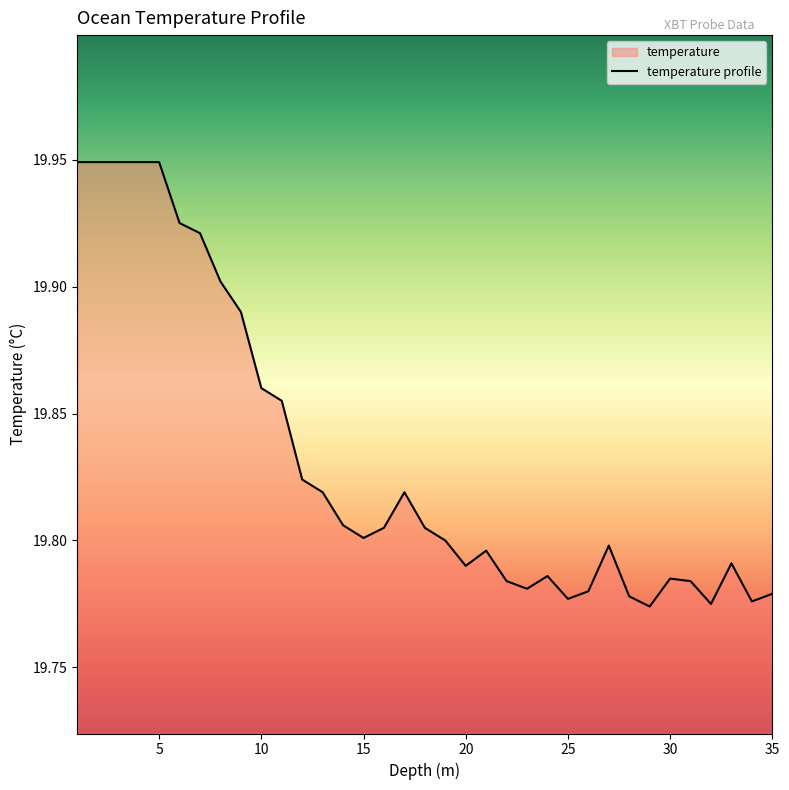

True or false: the data shows 6.6 at 20.

False